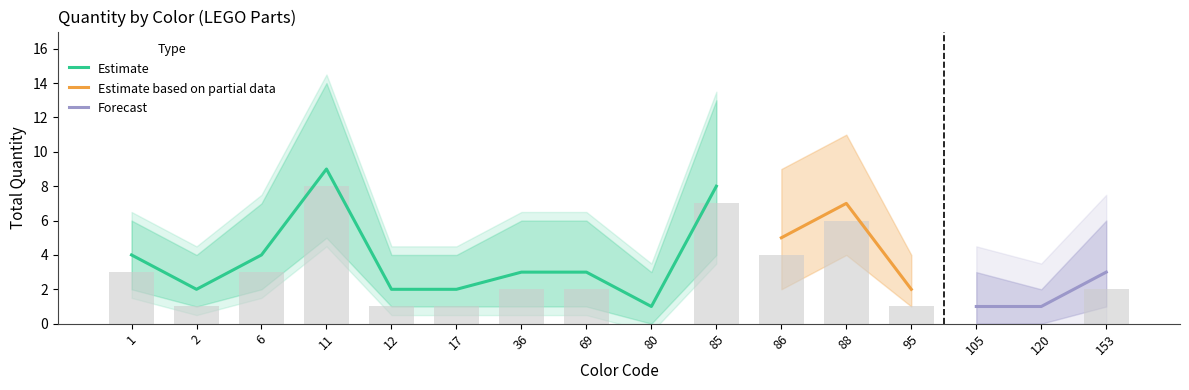

The Estimate series shows 2 at 17. True or false?

True